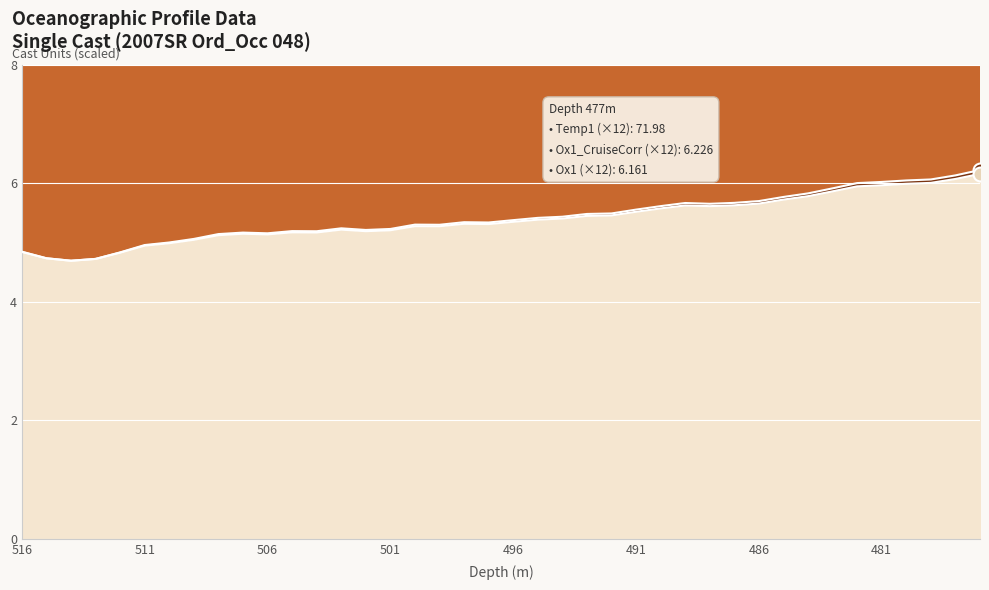

What is the difference between the maximum and minimum values in the Temp1 series?

1.5